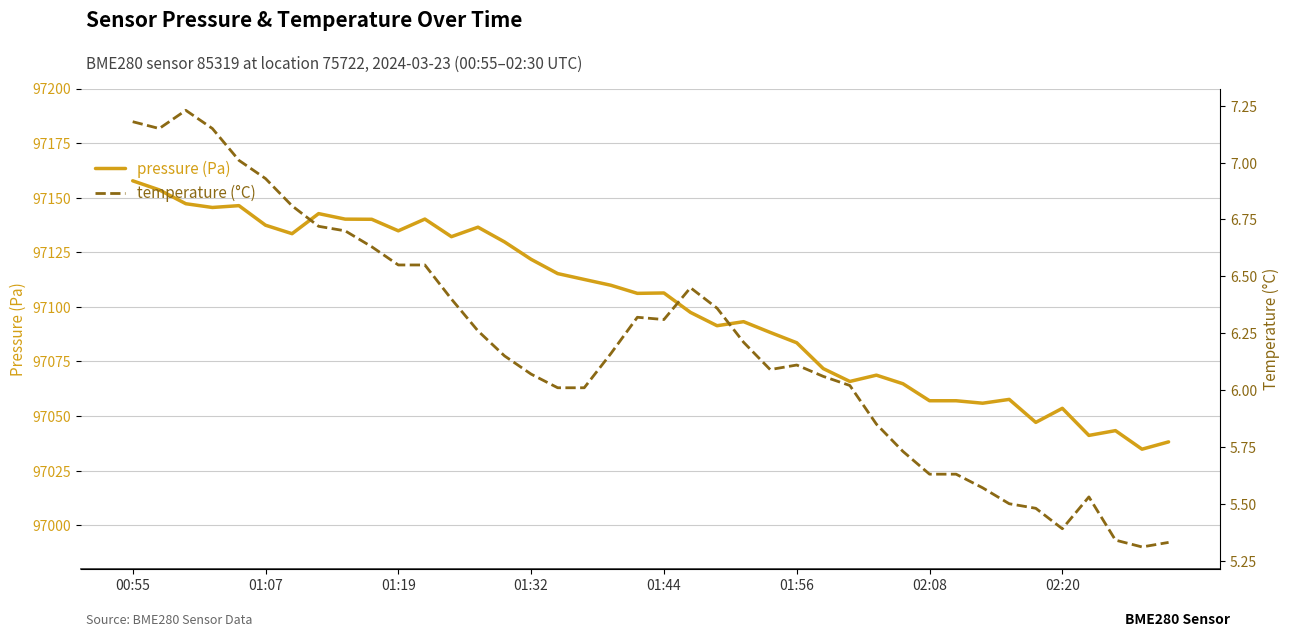

What is the highest value of the pressure (Pa) series?

97157.7